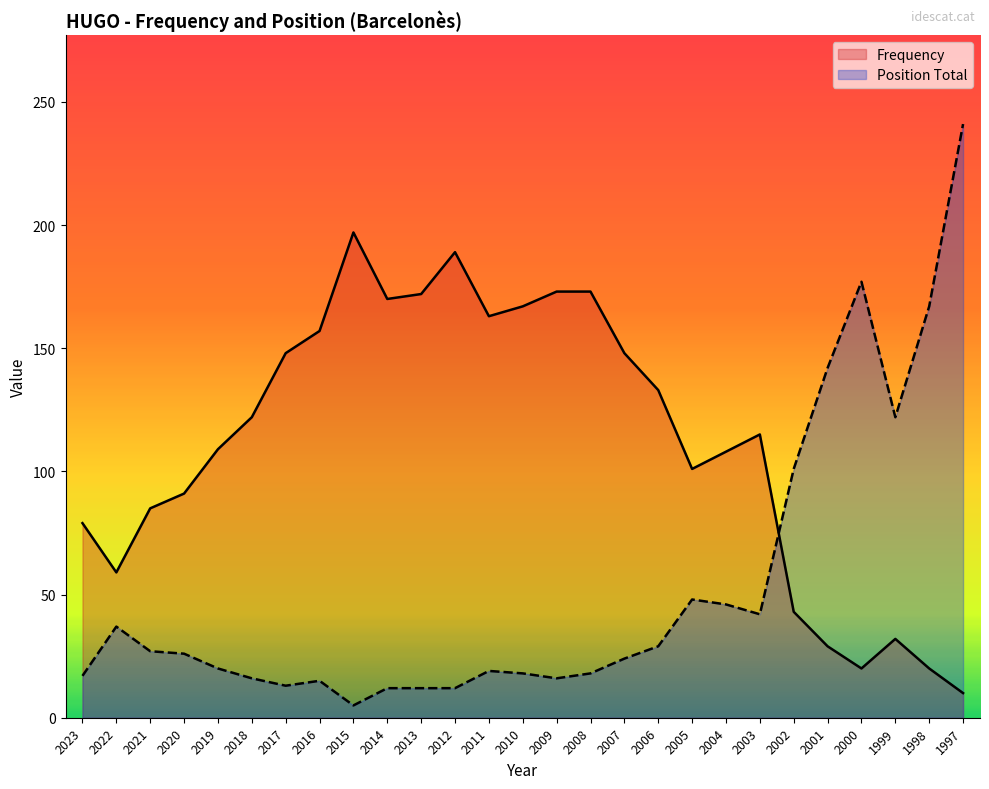

Is the value of Position_Total at 2016 greater than the value of Frequency at 2013?

No